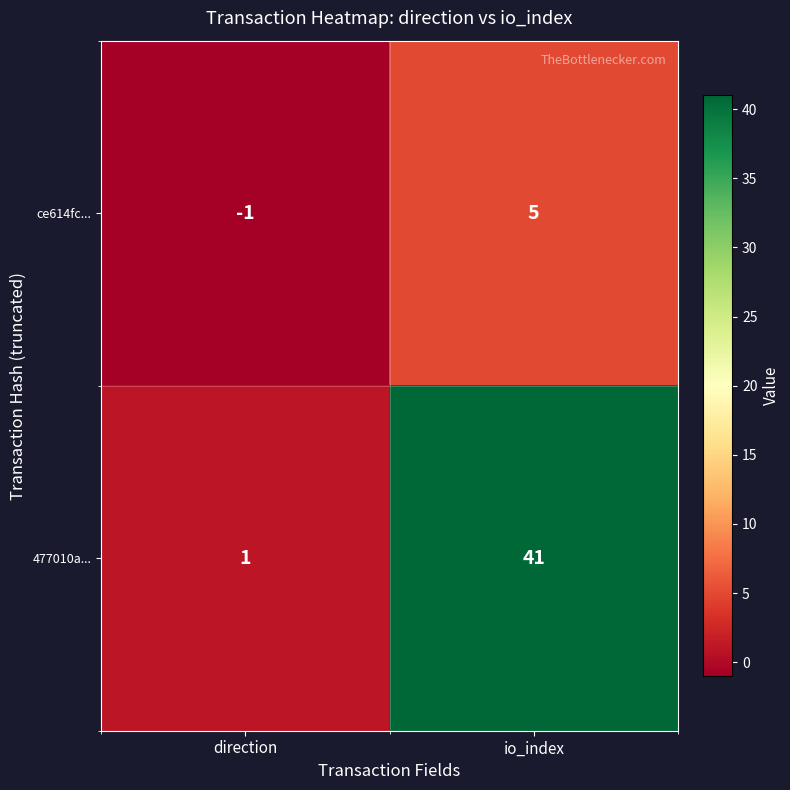

What is the maximum value for ce614fc...?

5